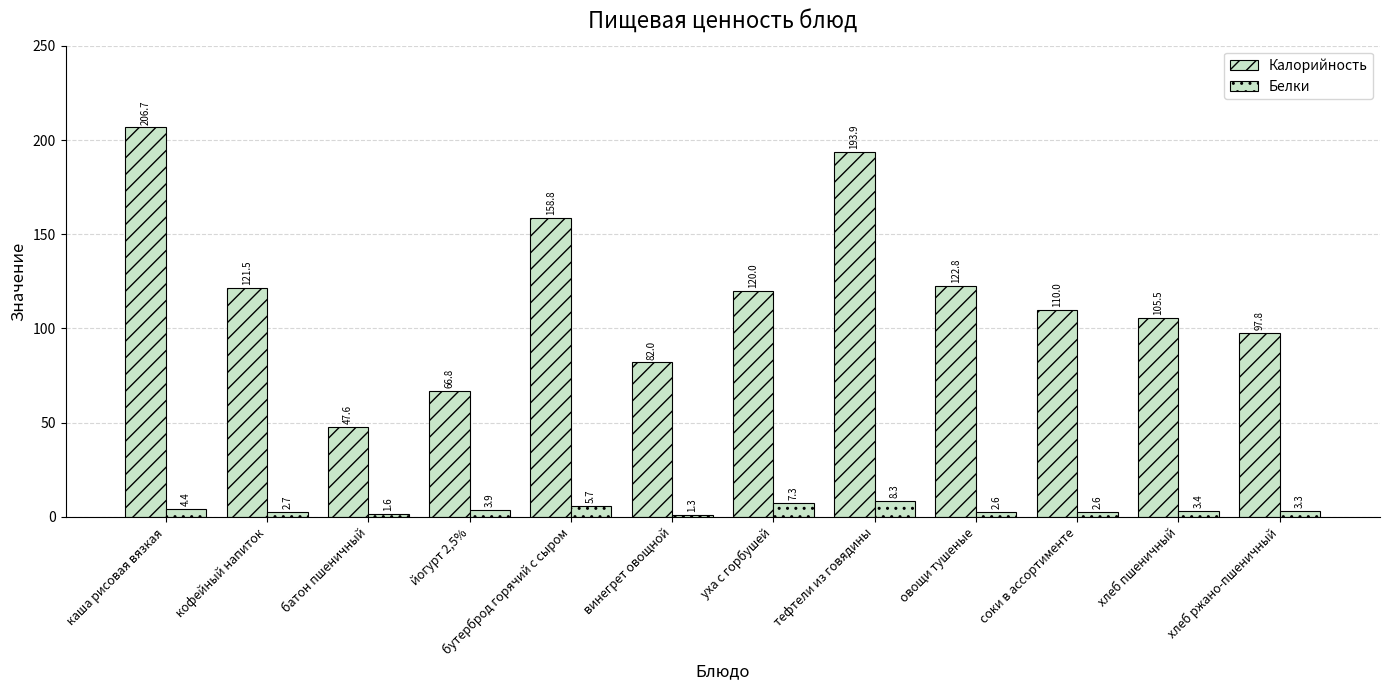

How many series are shown in this chart?

2